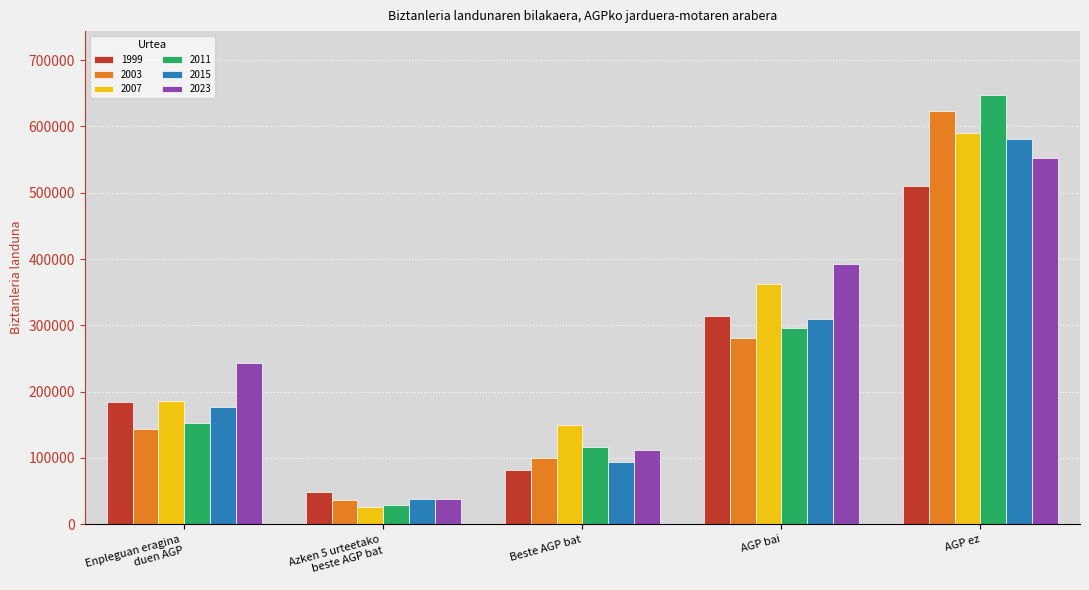

Which label corresponds to the largest value in the chart?

AGP ez